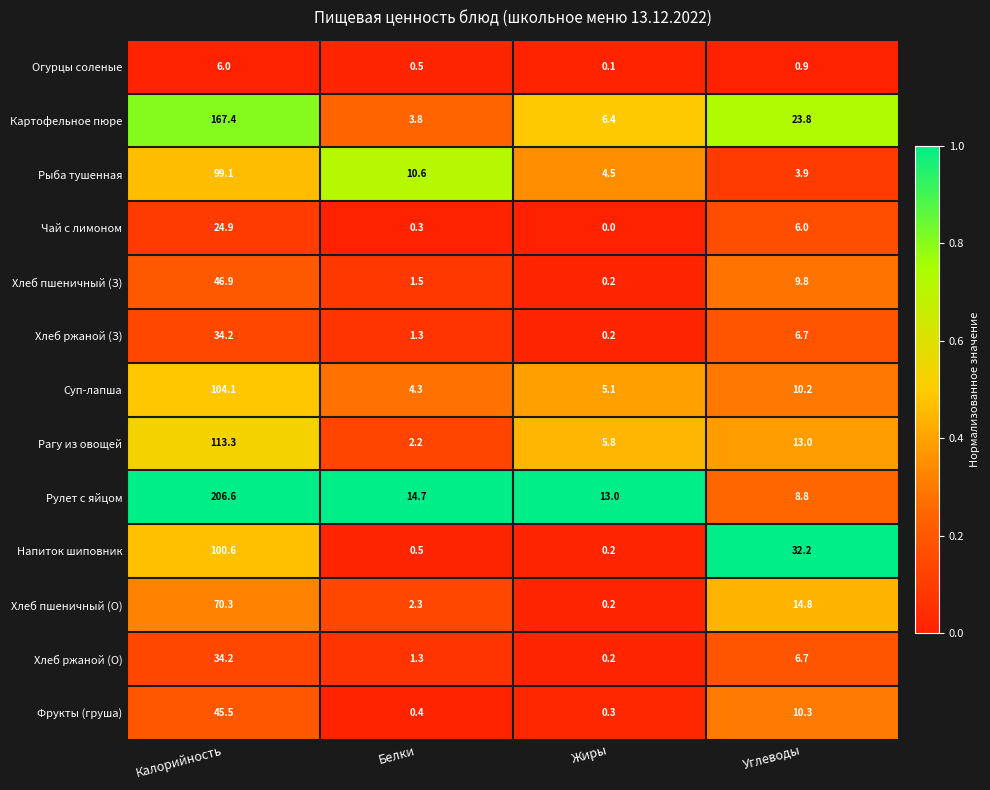

Rank the categories by Огурцы соленые value from lowest to highest.

Жиры, Белки, Углеводы, Калорийность